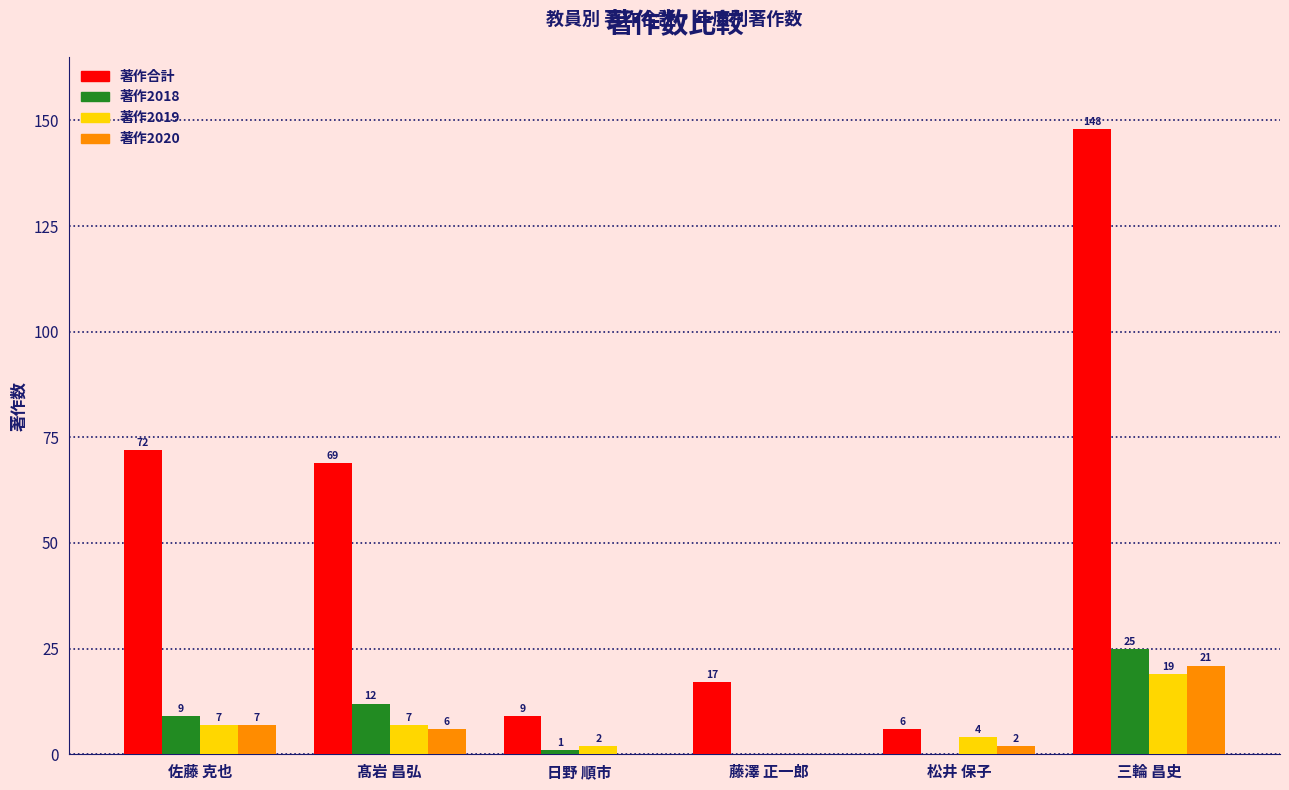

Which series changed the most between 髙岩 昌弘 and 三輪 昌史?

著作合計